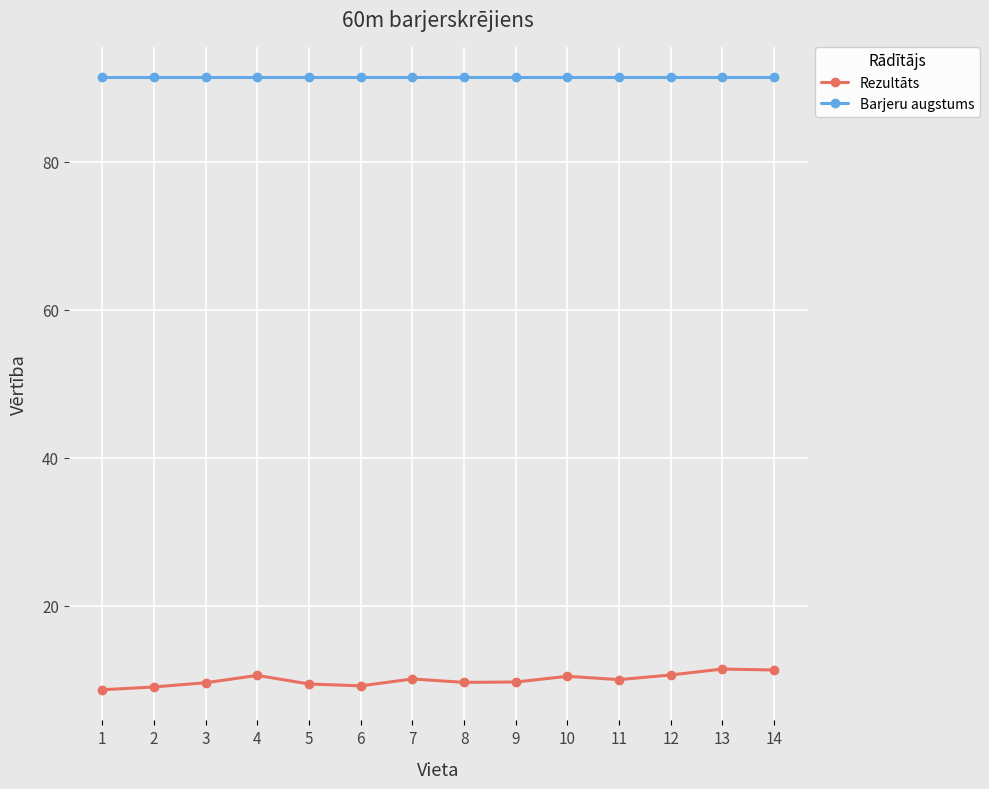

What is the spread (max minus min) of values at 12?

80.7